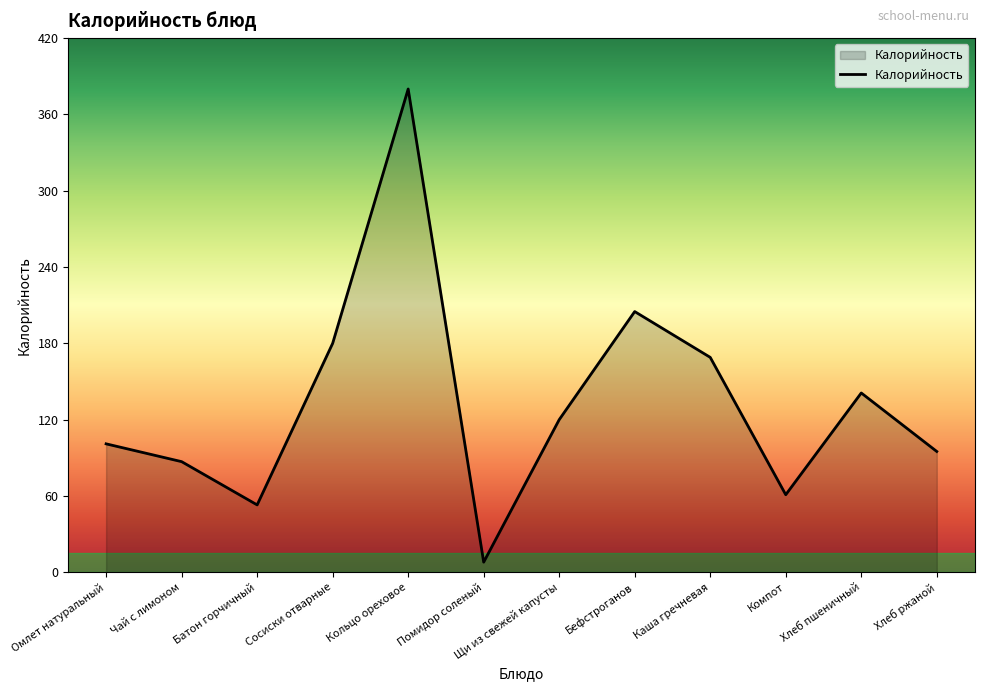

What is the difference between the maximum and minimum values?

372